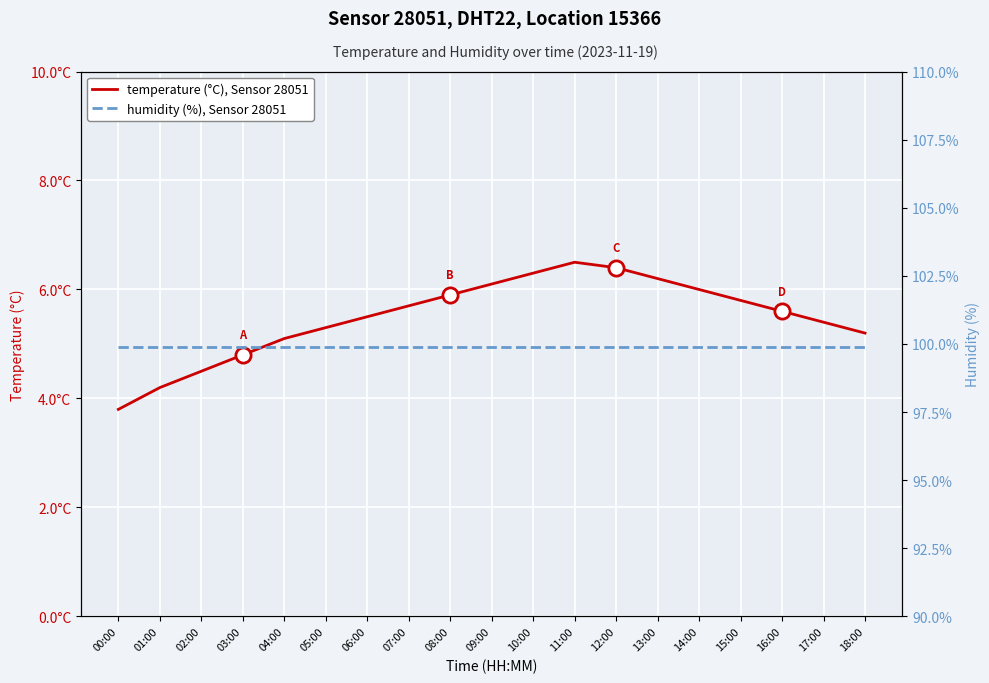

Which series has the largest Y range (max minus min)?

temperature (°C), Sensor 28051